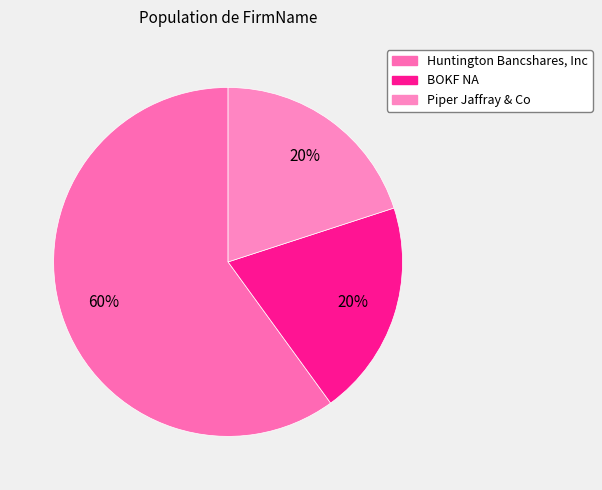

Does any single category account for the majority?

Yes